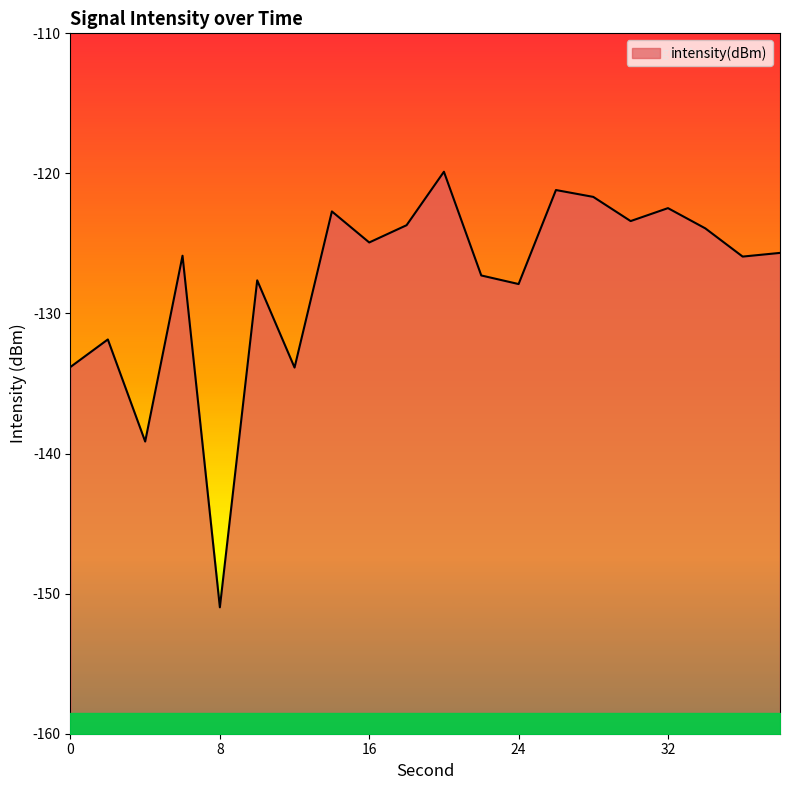

True or false: the data shows -78.2 at 4.

False